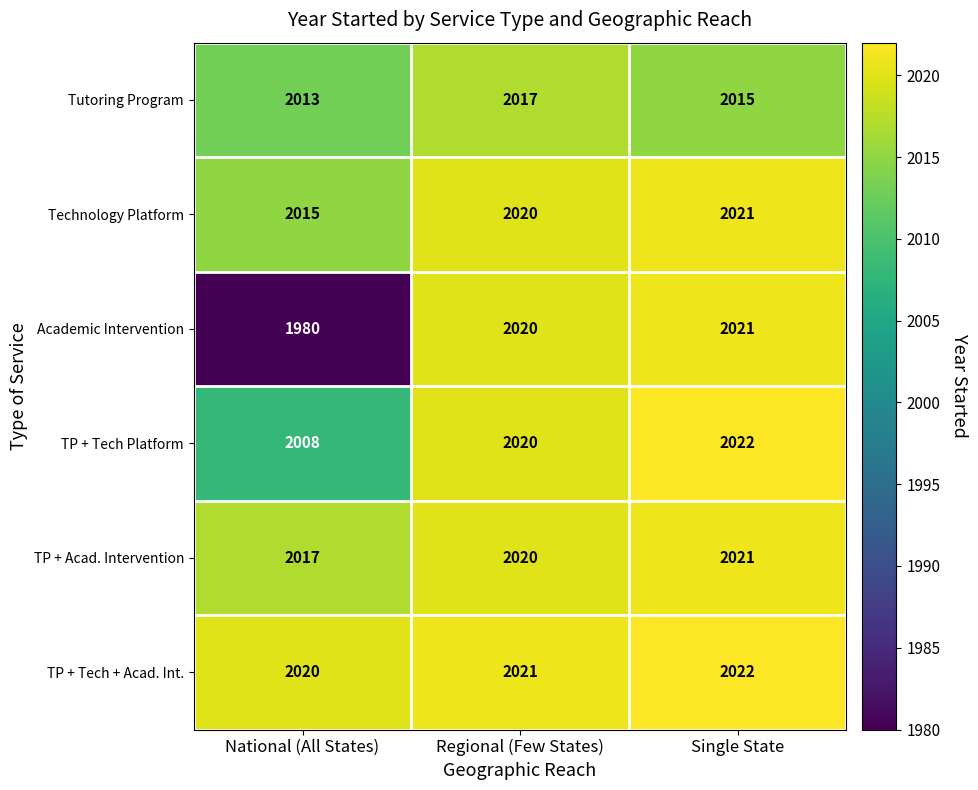

How many data points does each series have?

3